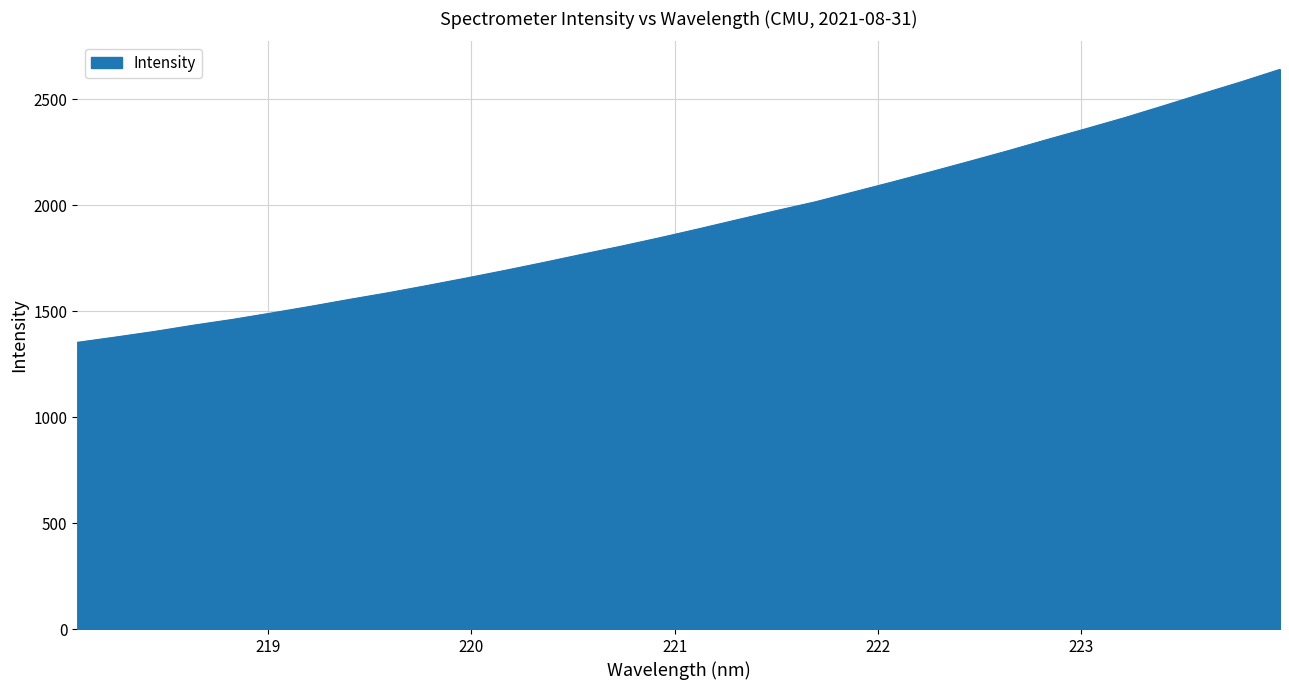

What is the maximum value shown in the chart?

2640.6